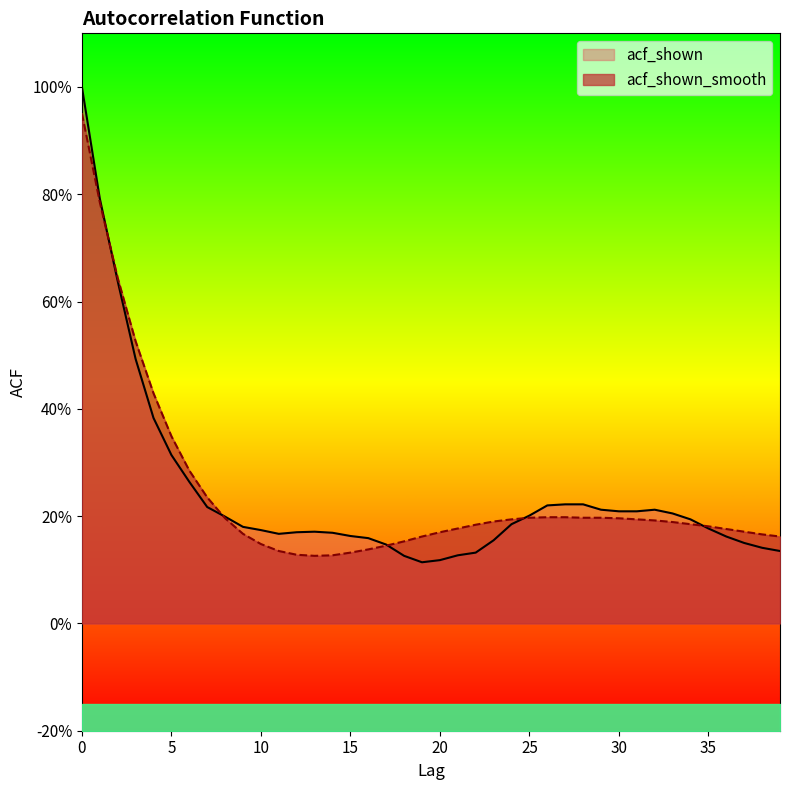

Which label corresponds to the smallest value in the chart?

19